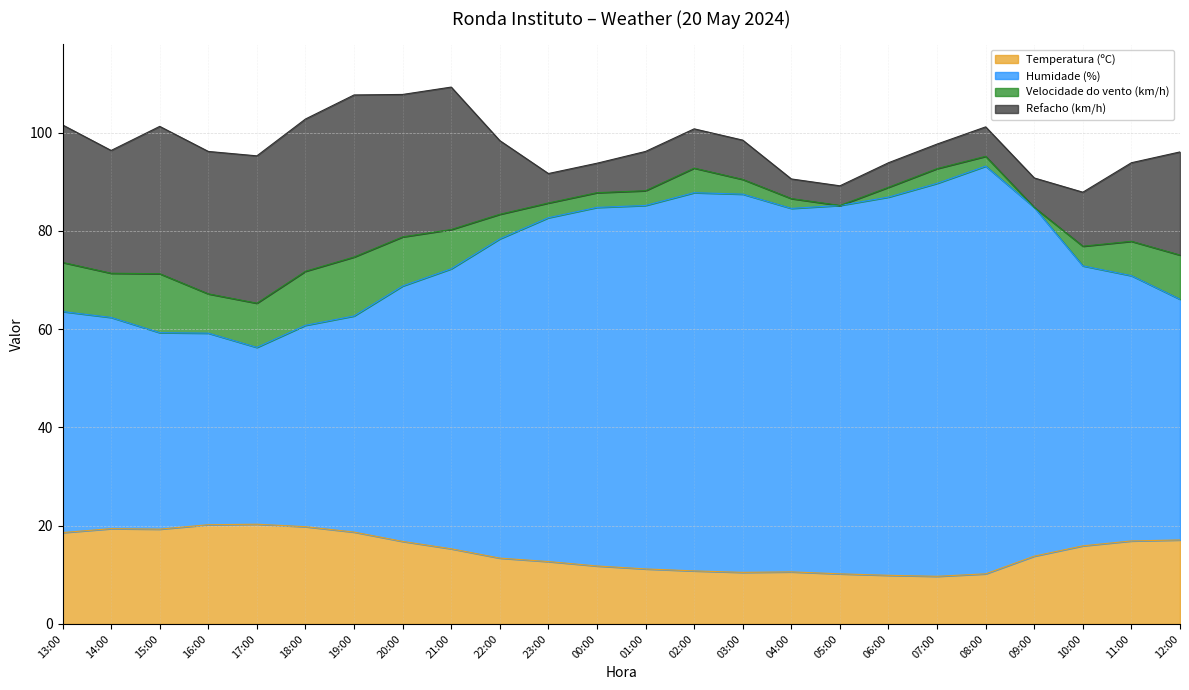

True or false: Temperatura (ºC) has a value of 7.5 at 11:00.

False